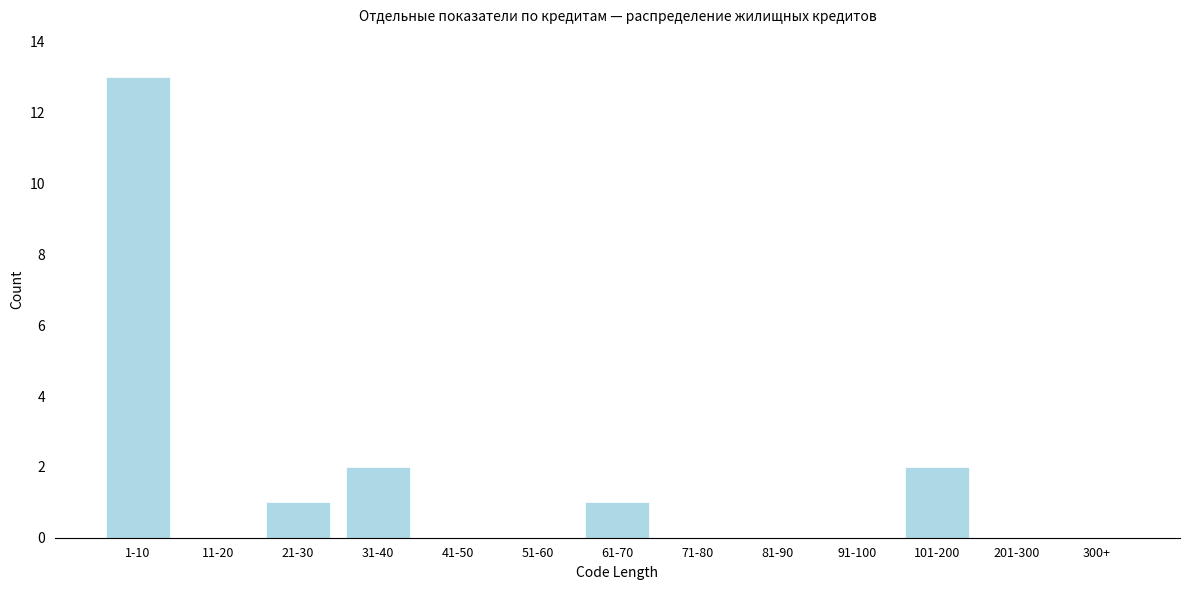

Reading left to right, transcribe all the data shown in this chart.

1-10=13	11-20=0	21-30=1	31-40=2	41-50=0	51-60=0	61-70=1	71-80=0	81-90=0	91-100=0	101-200=2	201-300=0	300+=0